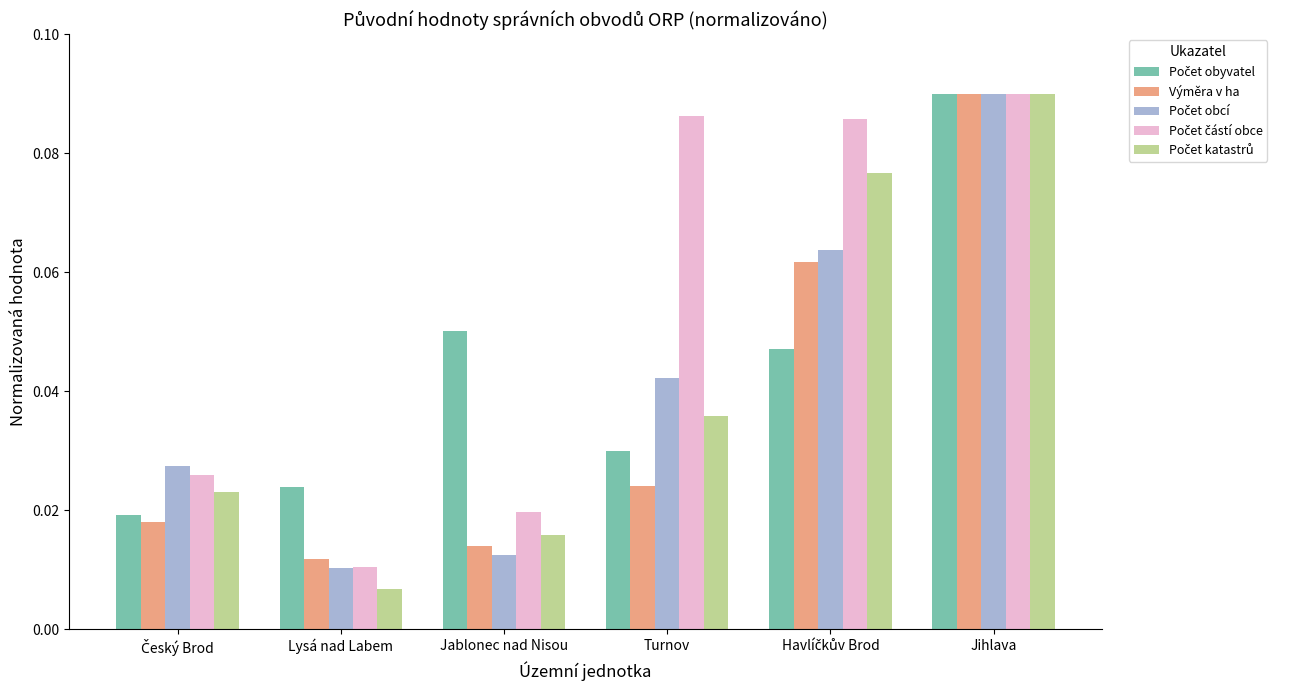

At which category does the chart reach its minimum across all series?

Lysá nad Labem